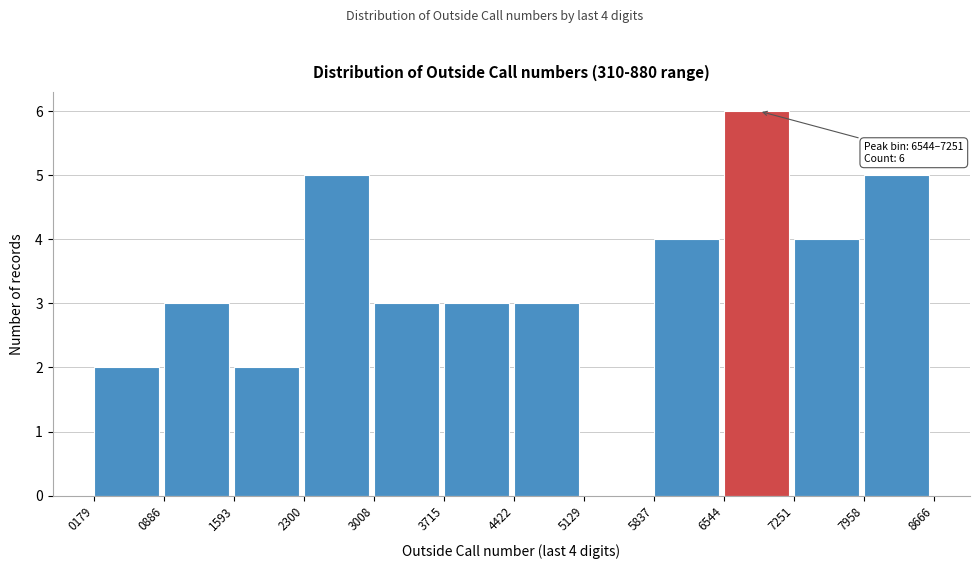

Over which range of the x-axis is the bar tallest?

6544 to 7251